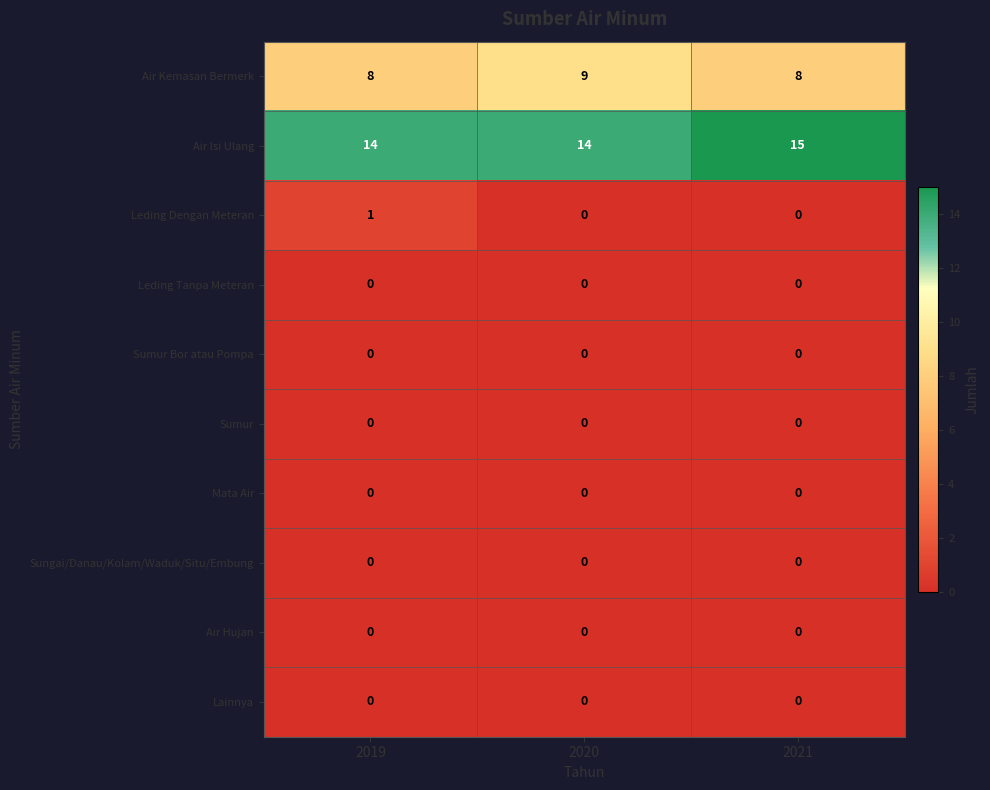

What is the total value across all series at 2019?

23